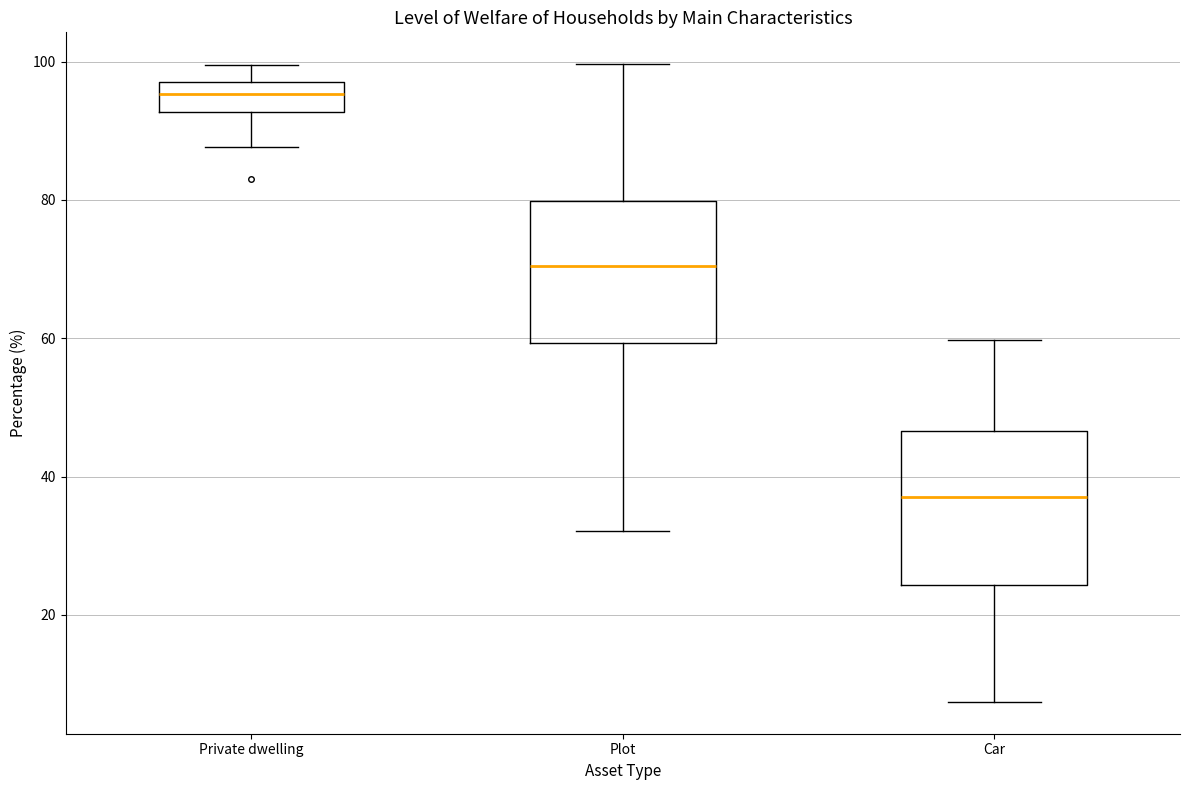

Where is the lower edge of the box for Car on the y-axis? The values are not printed on the chart, so give them approximately, as read against the axis.

24